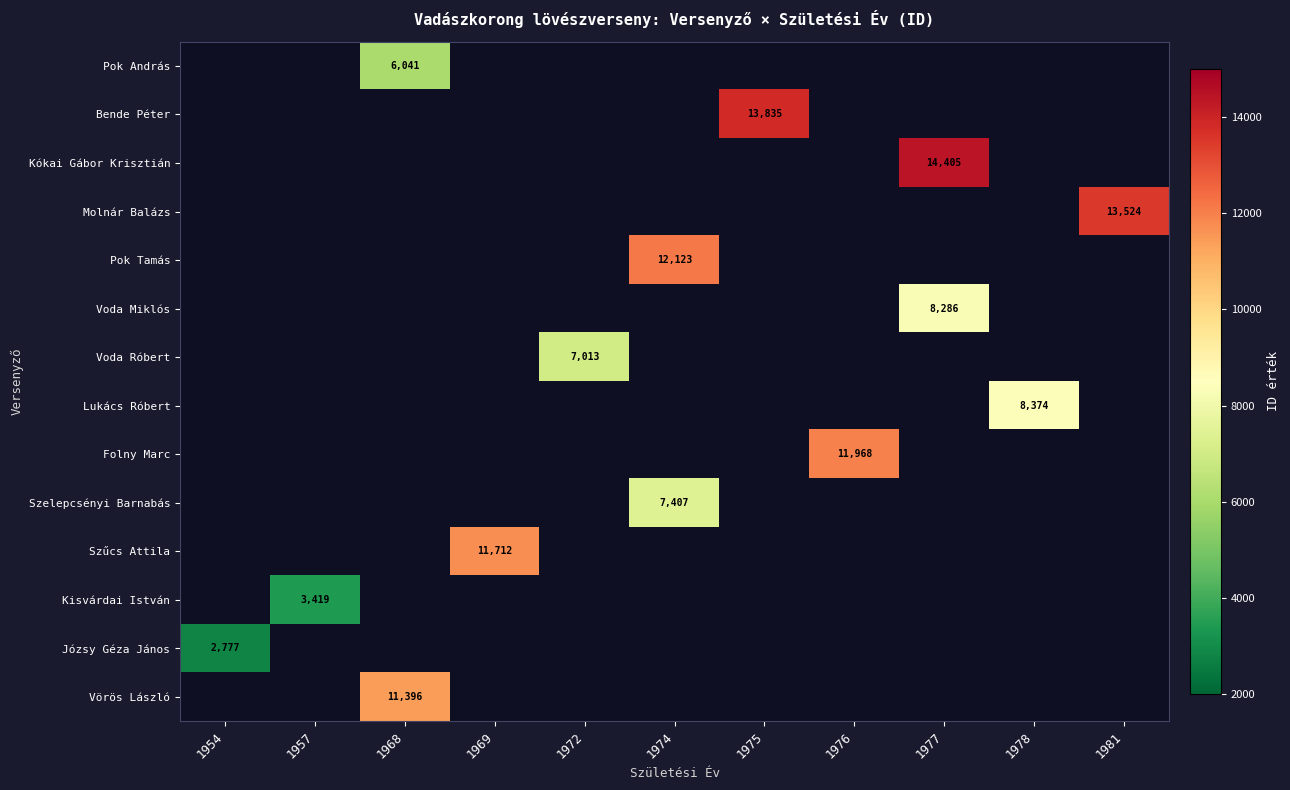

The value of Bende Péter at 1975 is 9602. True or false?

False